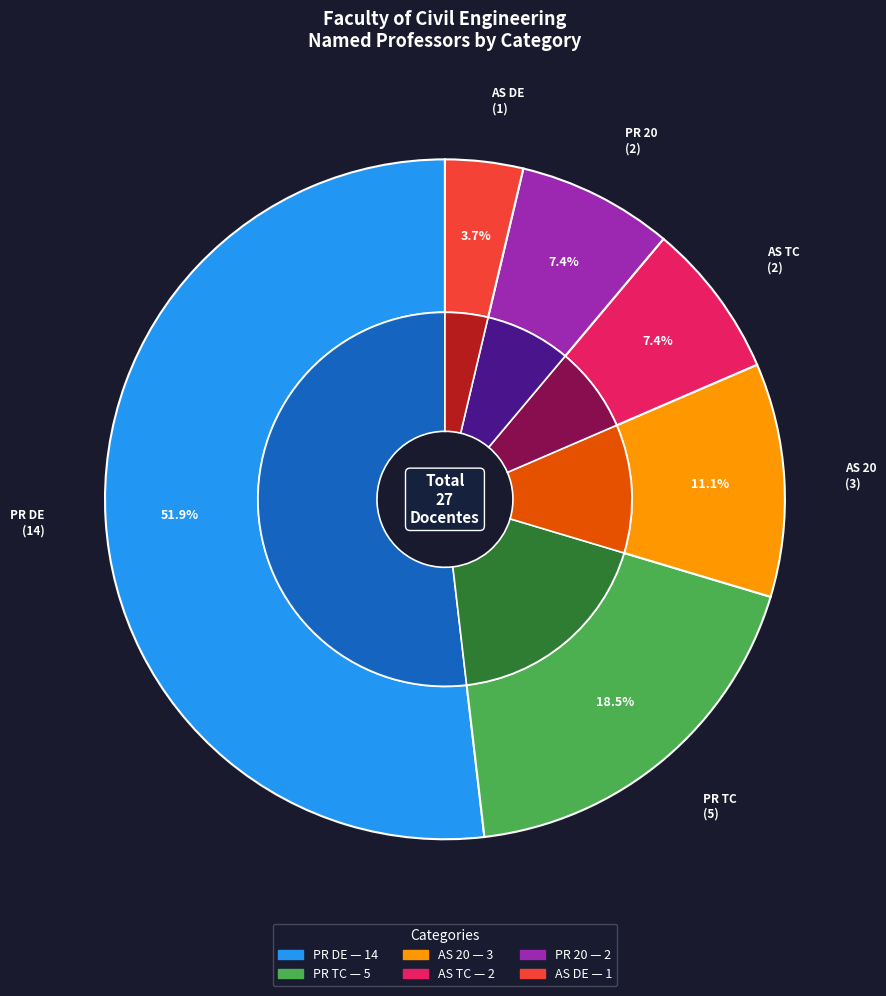

What is the majority slice?

PR DE